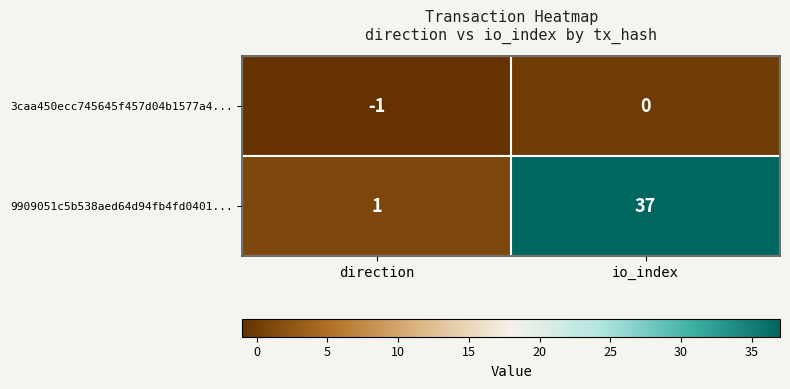

What is the maximum value shown in the chart?

37